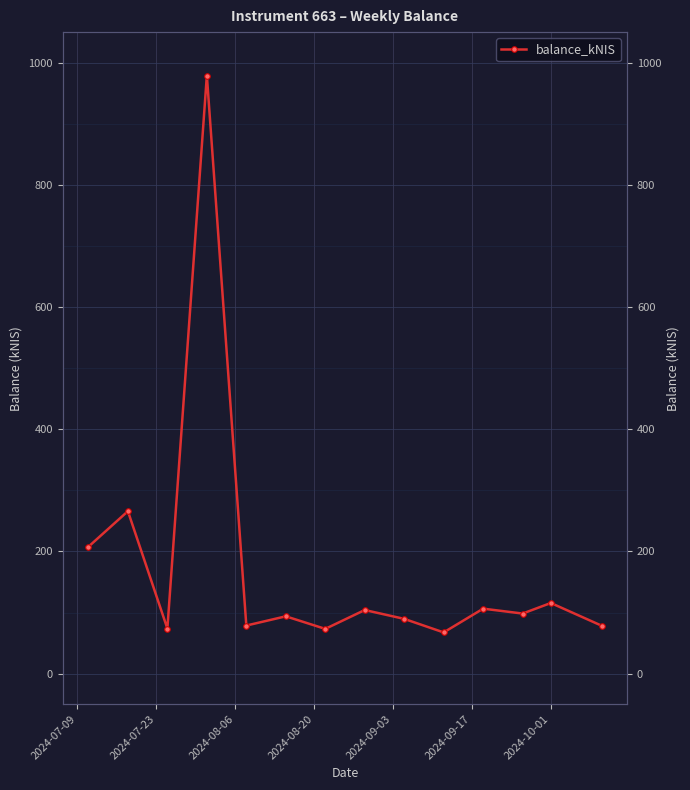

Reading right to left, list all the values displayed in this chart.

78.5	115.6	98.3	106.3	67.4	89.6	104.1	73.2	93.8	78.7	979.0	73.7	265.9	207.7